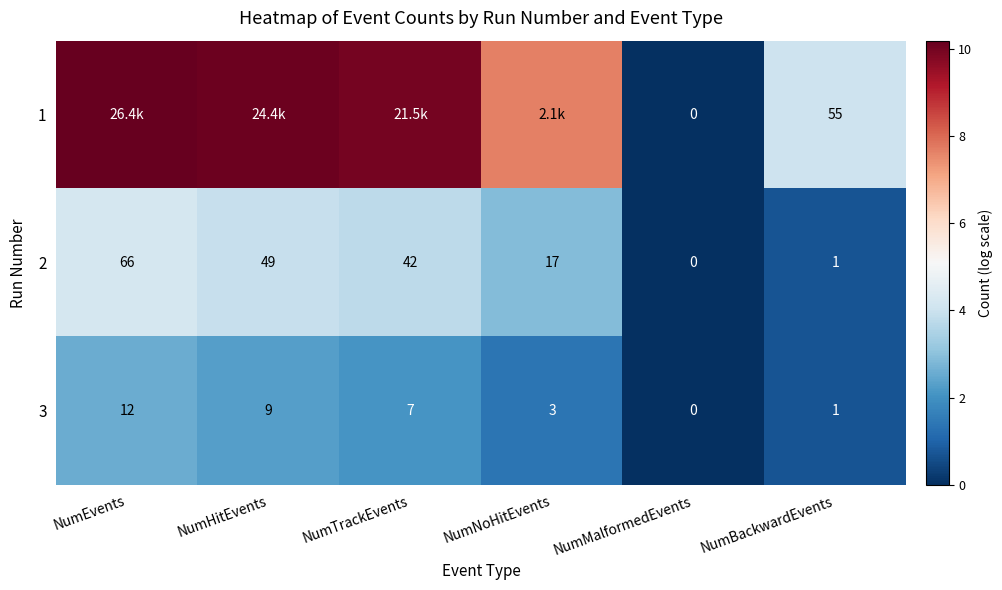

At which label does 3 first exceed 7?

NumEvents